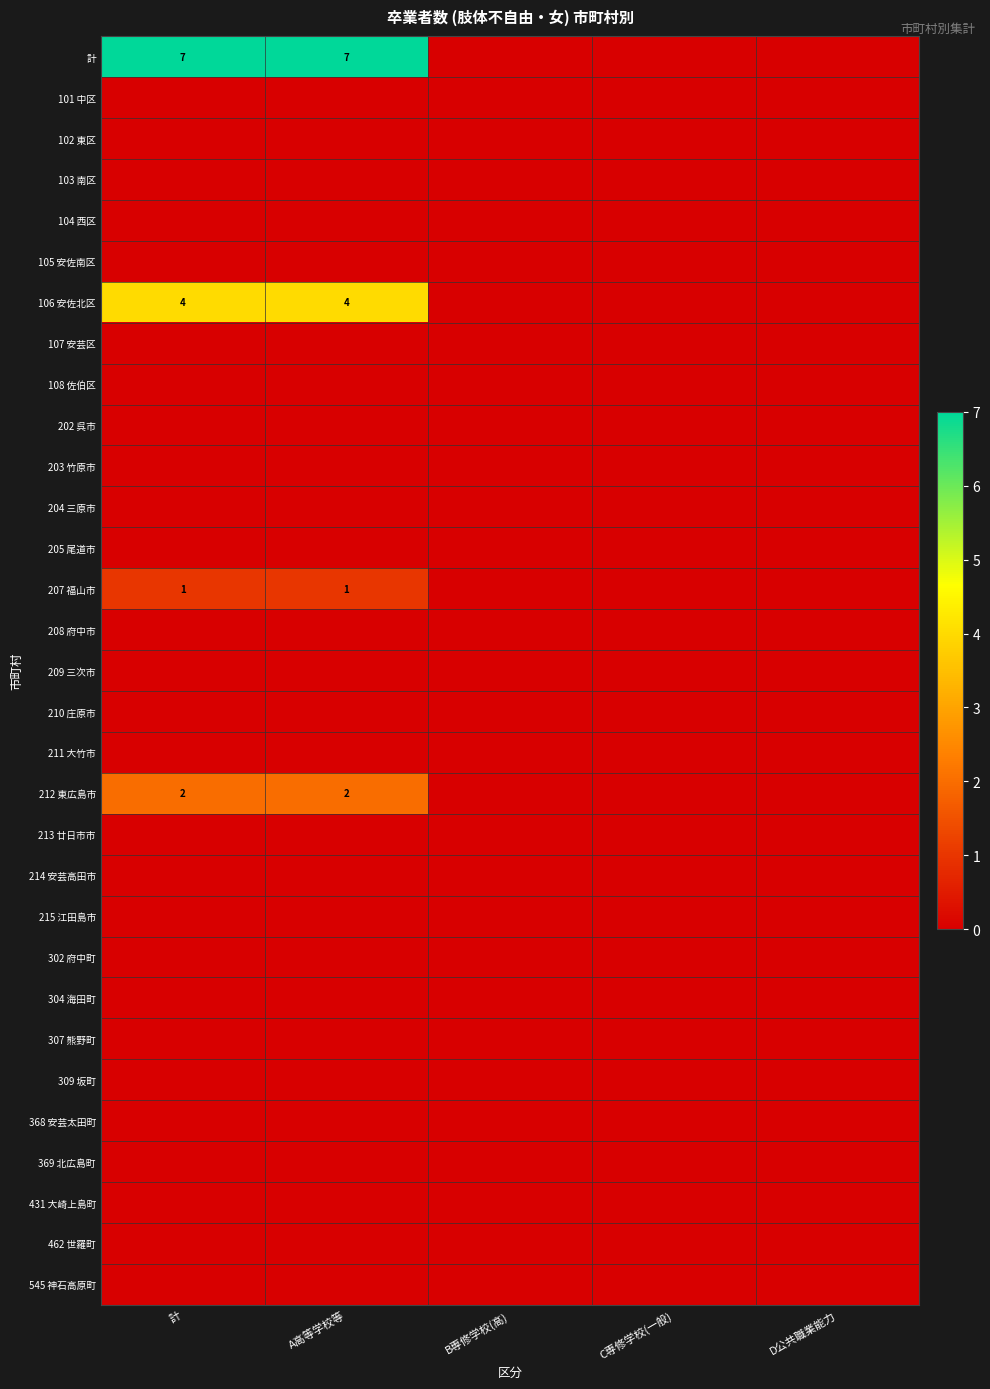

The value of 106 安佐北区 at 計 is 2. True or false?

False